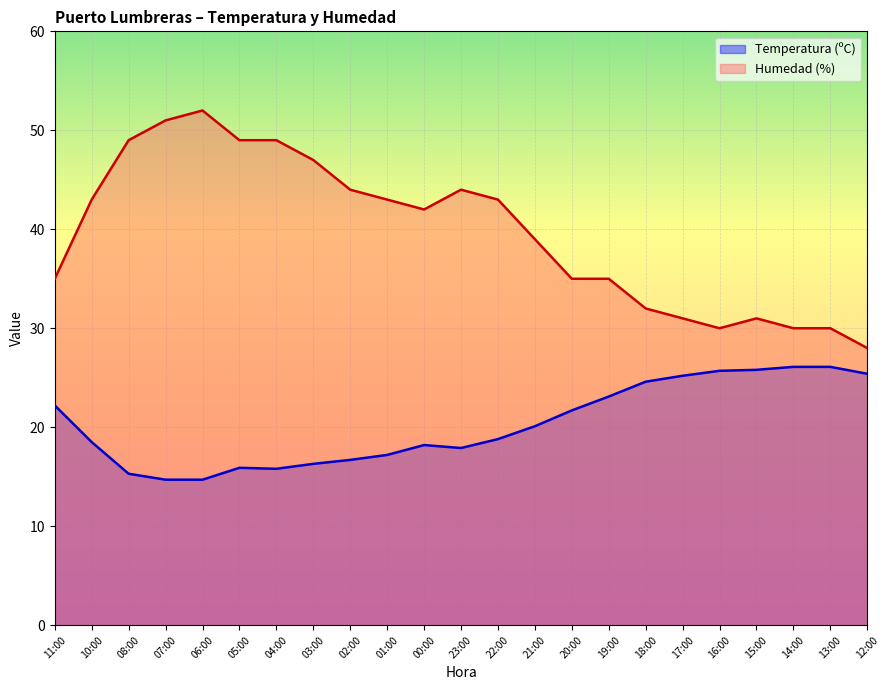

Which series has the largest total across all categories?

Humedad (%)